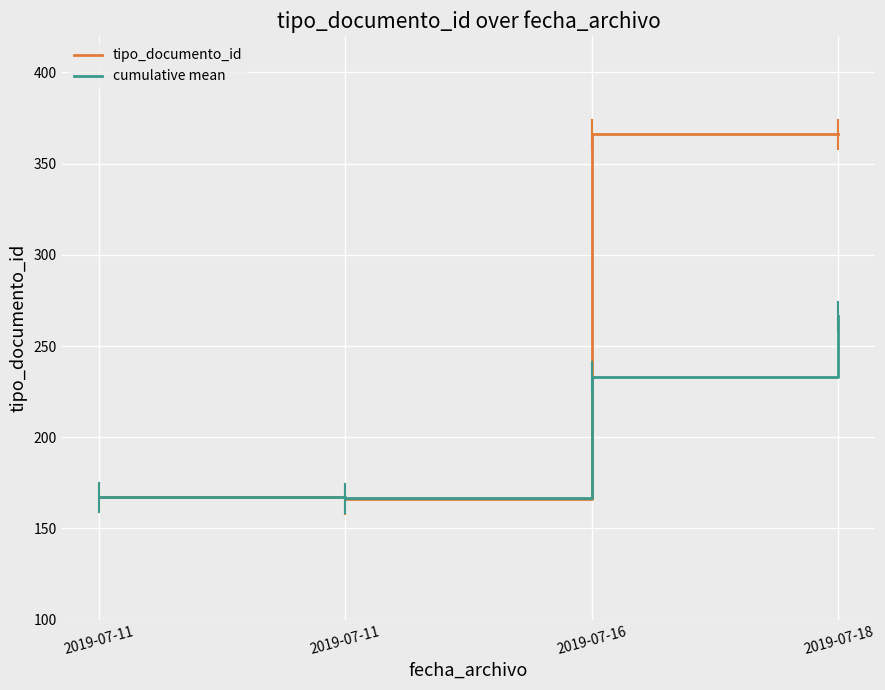

What is the value of the tipo_documento_id point at the 1st from the left?

167.0